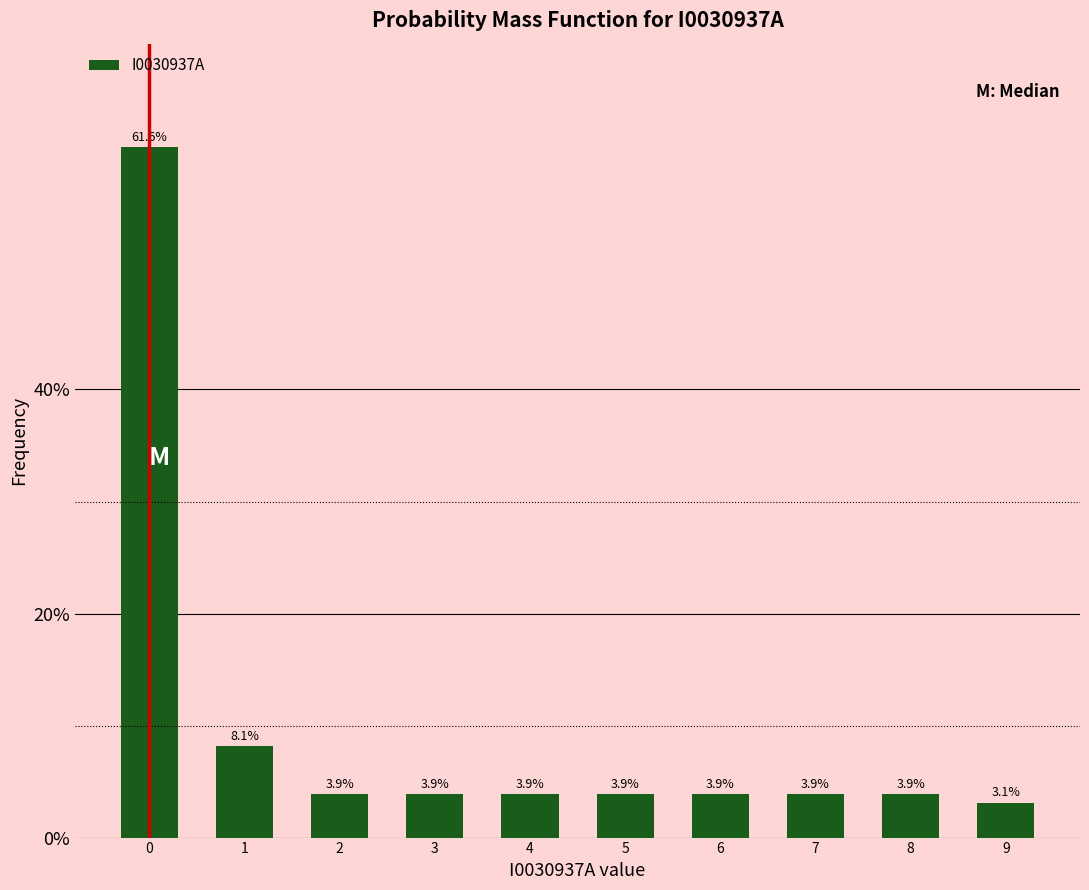

Reading left to right, list all the values displayed in this chart.

61.6	8.1	3.9	3.9	3.9	3.9	3.9	3.9	3.9	3.1